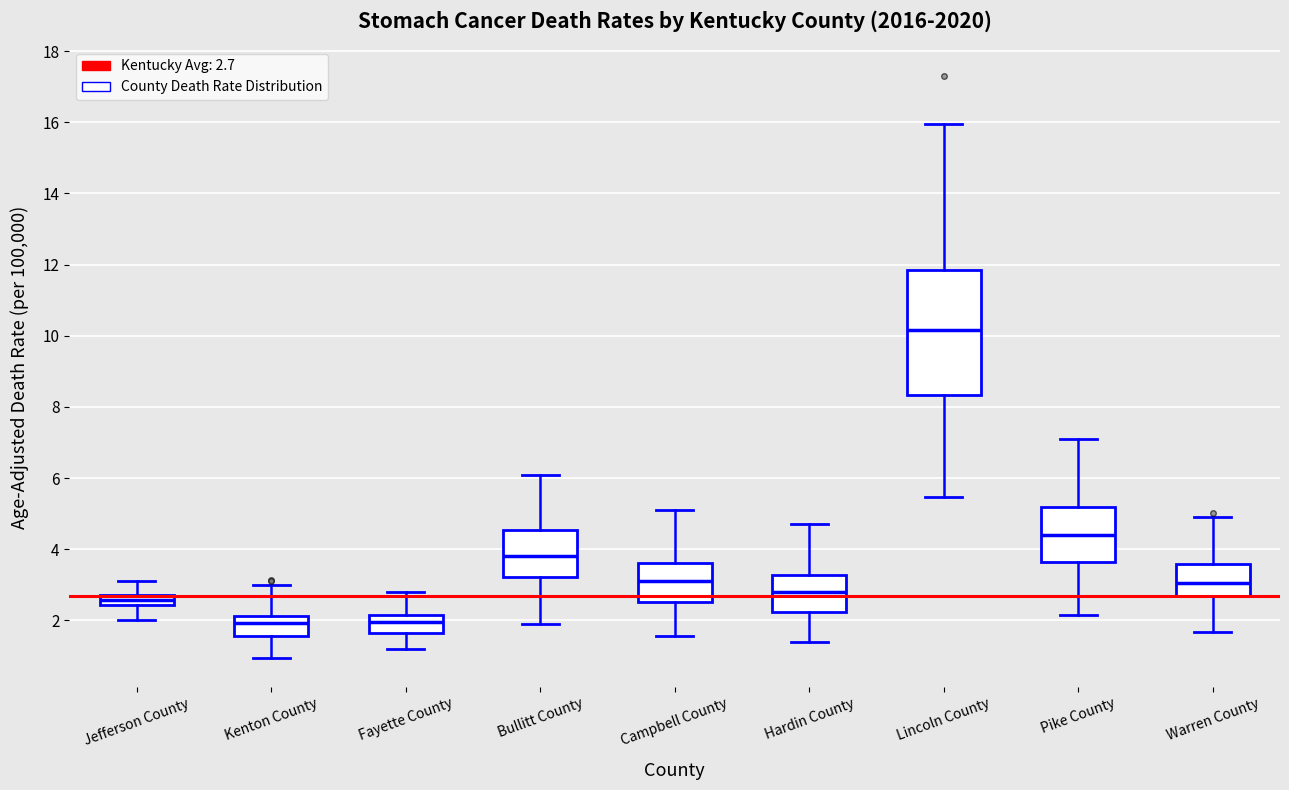

Which box's median line is the highest?

Lincoln County